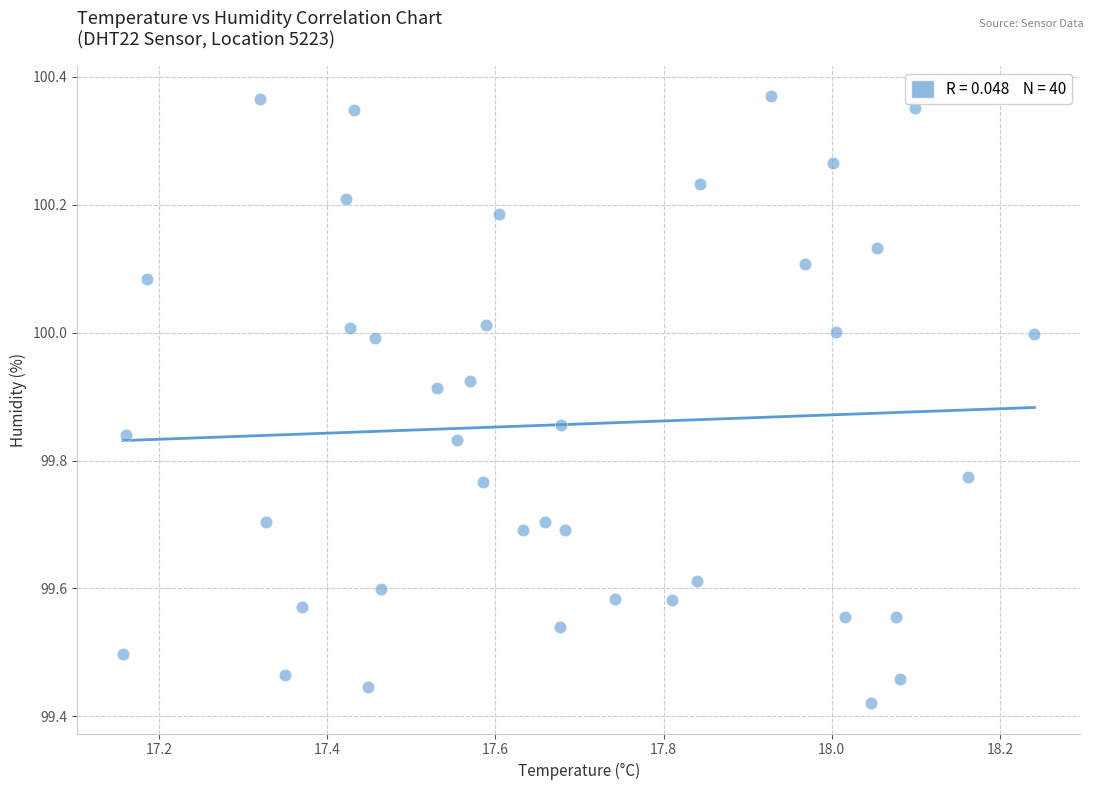

What is the range of Y values (max minus min)?

0.9